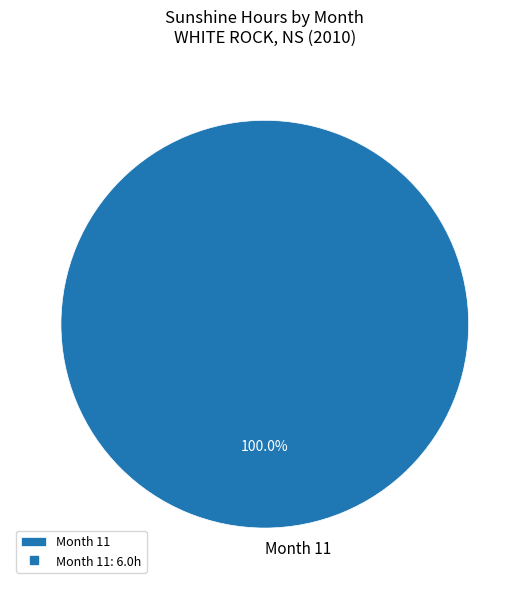

Does Month 11 represent more than half of the total?

Yes